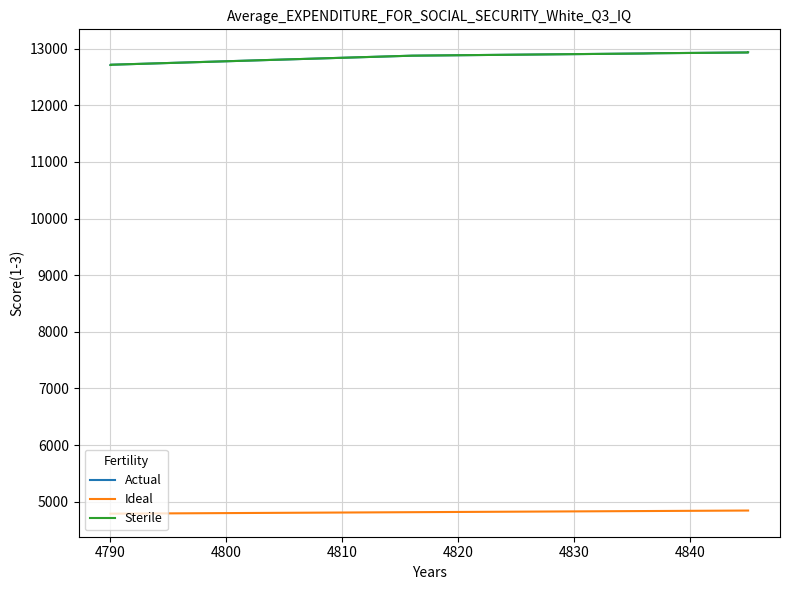

List the series in order of their peak value, lowest first.

Ideal, Actual, Sterile